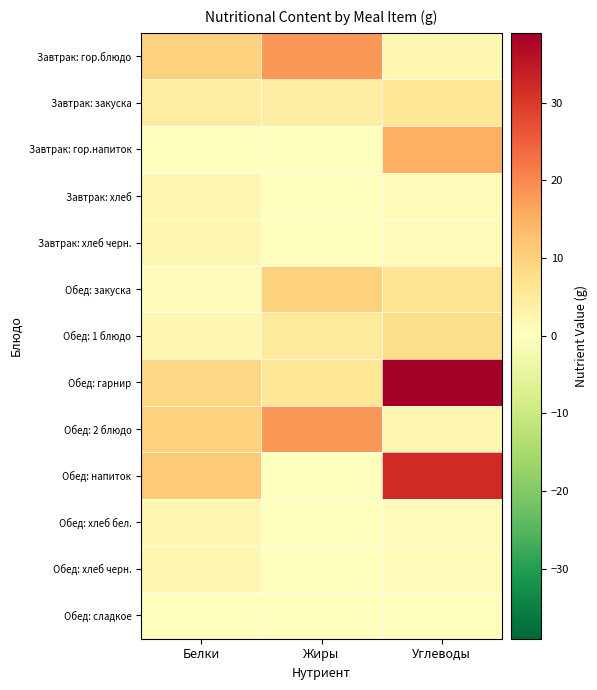

Which series has the largest range (max minus min)?

Обед: гарнир